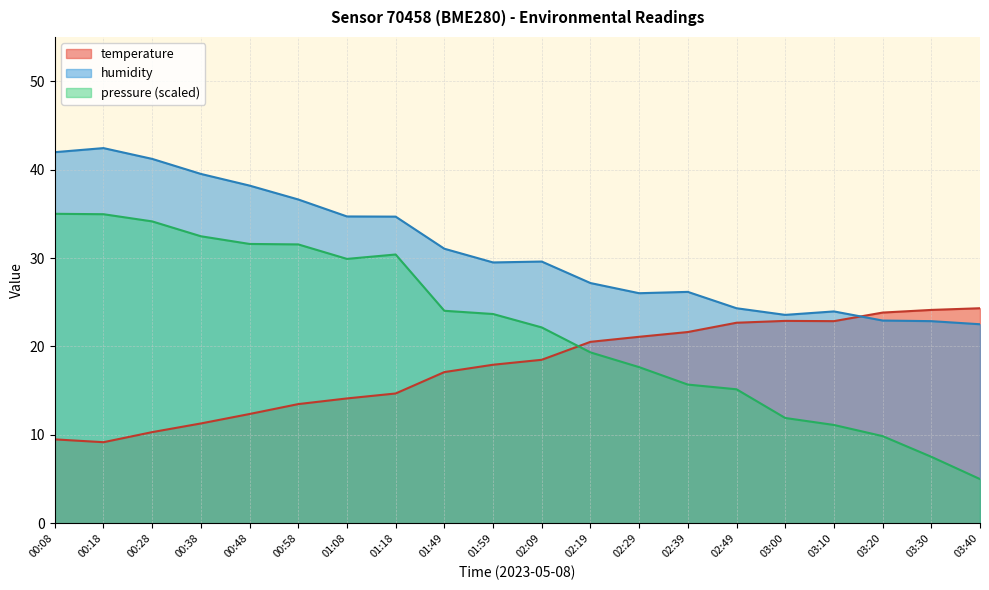

Which category has the lowest value in the humidity series?

03:40